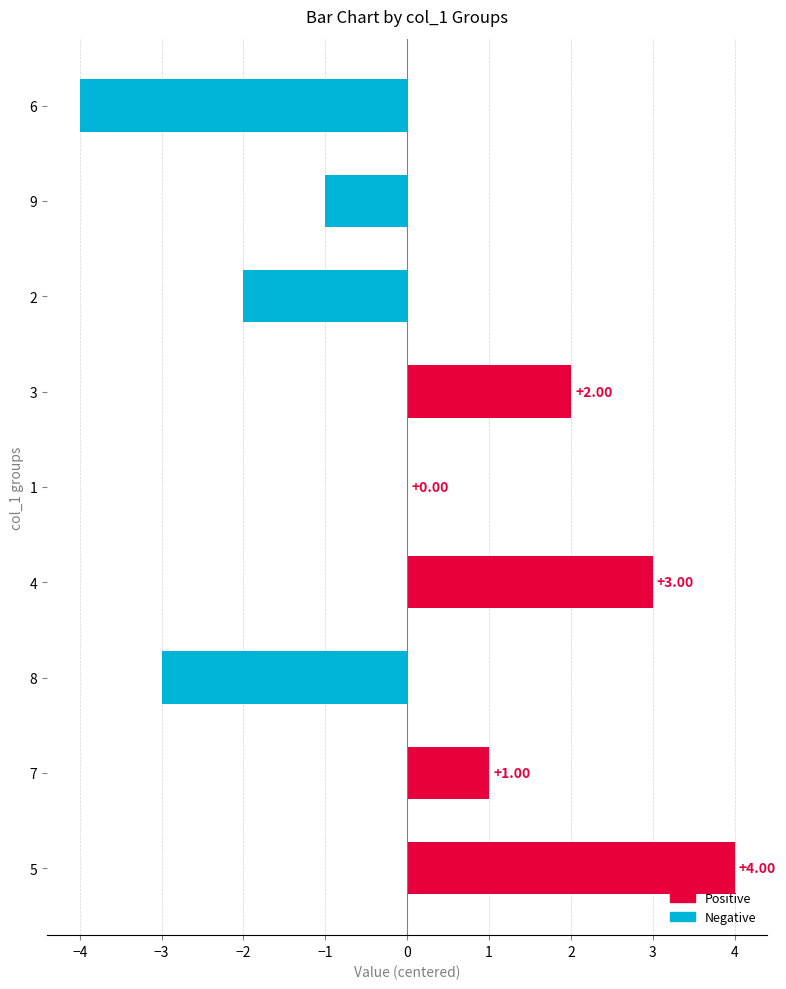

Count the number of data series in this chart.

1